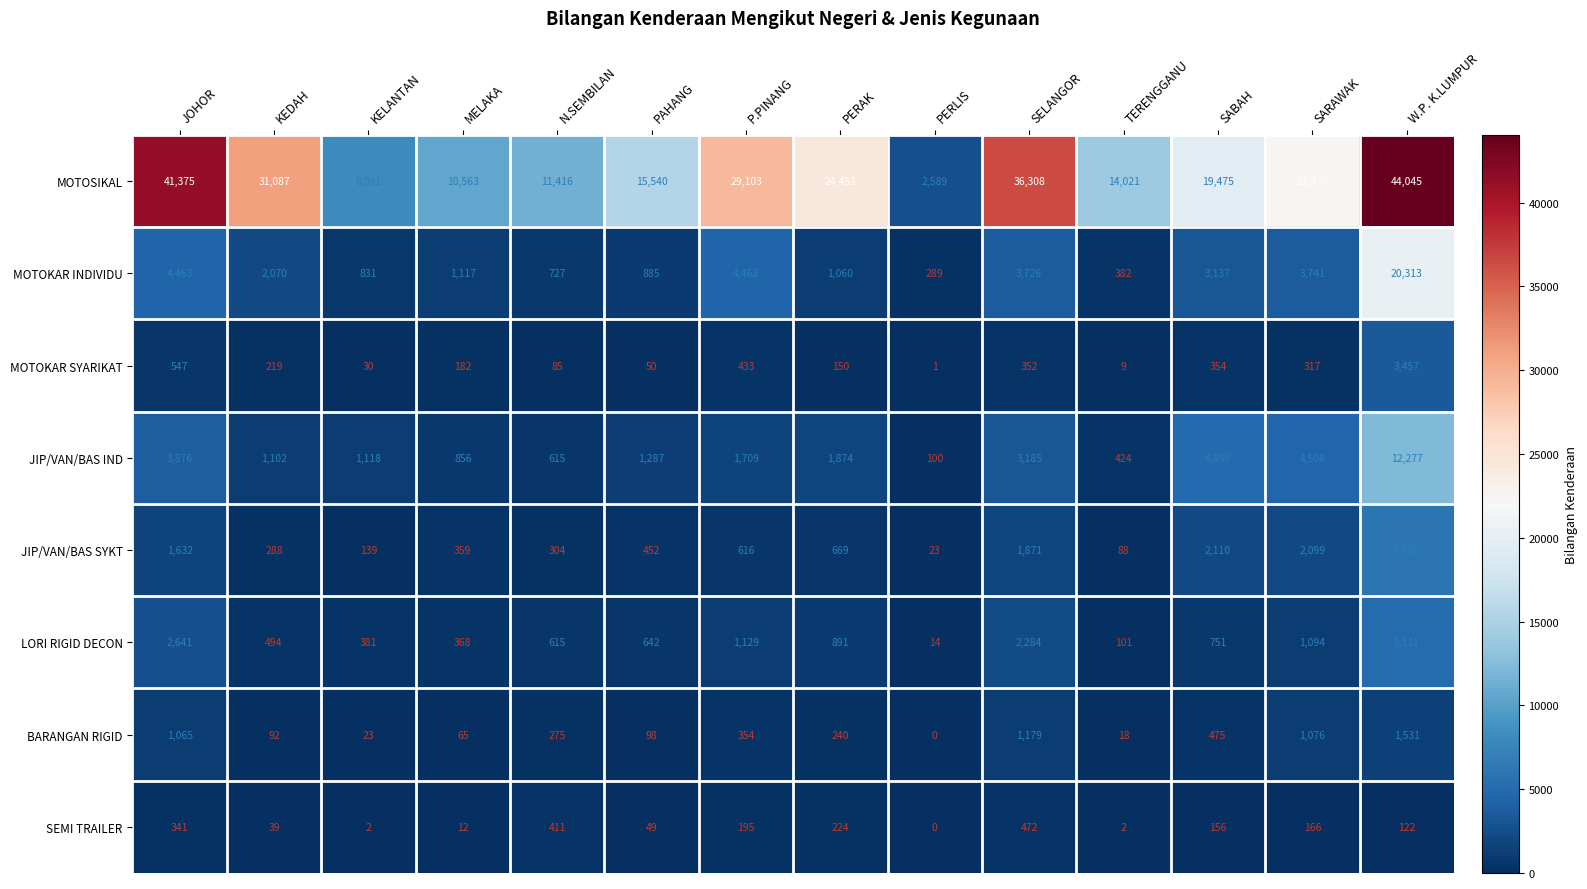

Which series changed the most between PERAK and SELANGOR?

MOTOSIKAL